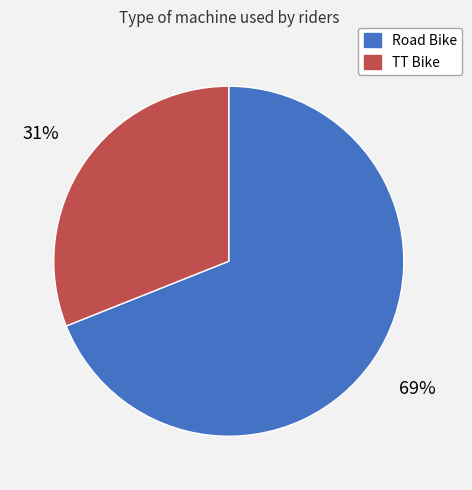

True or false: Road Bike accounts for 69% of the total.

True